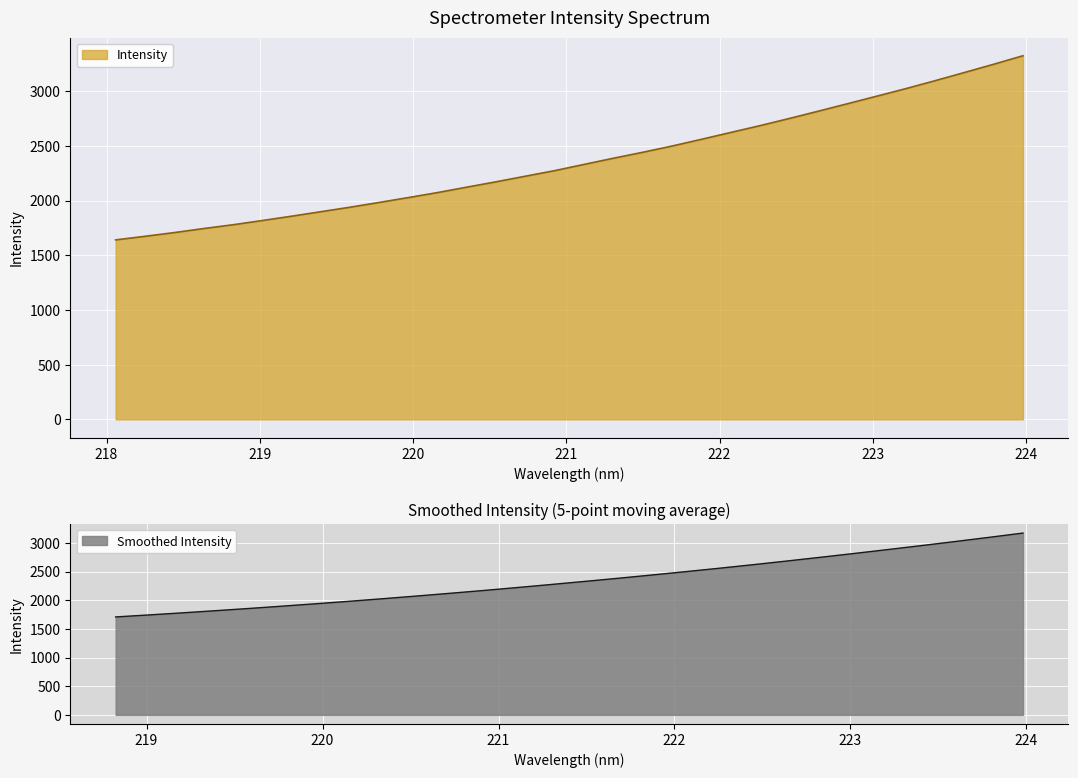

What is the maximum value for Smoothed Intensity?

3173.0